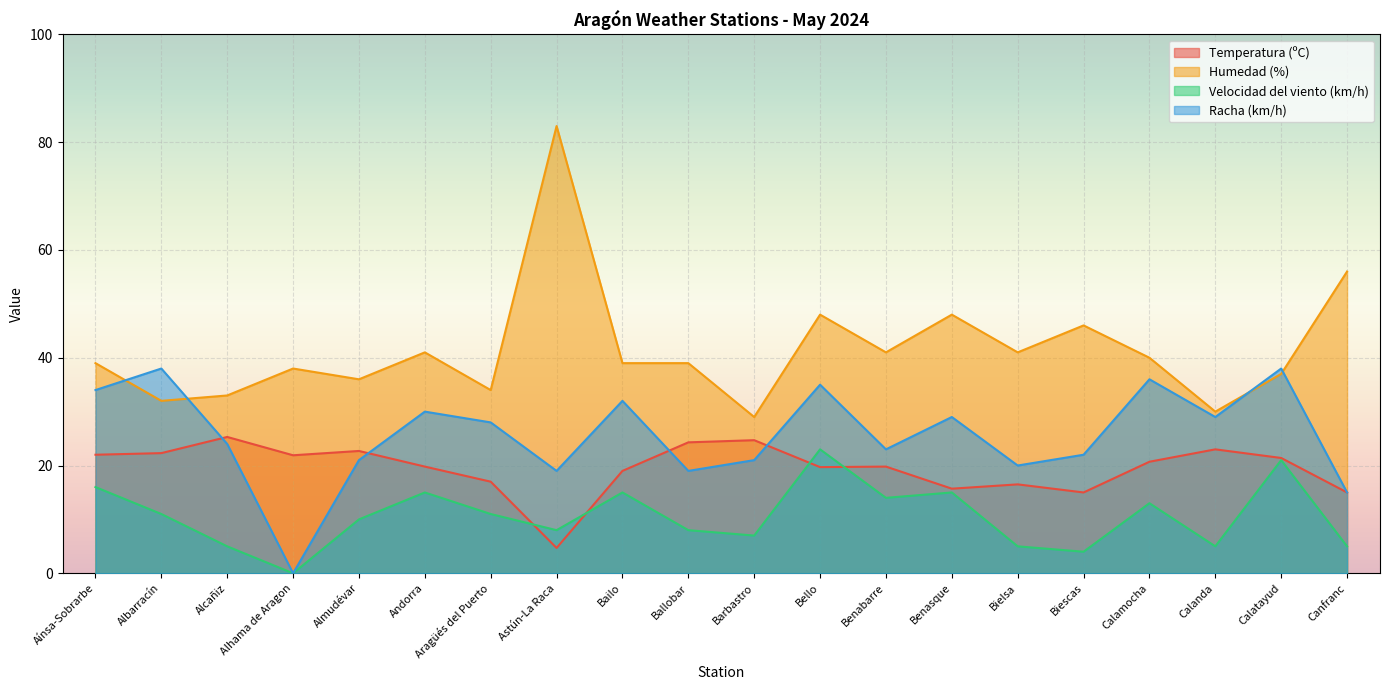

What is the value of the Velocidad del viento (km/h) point at the 14th from the left?

15.0